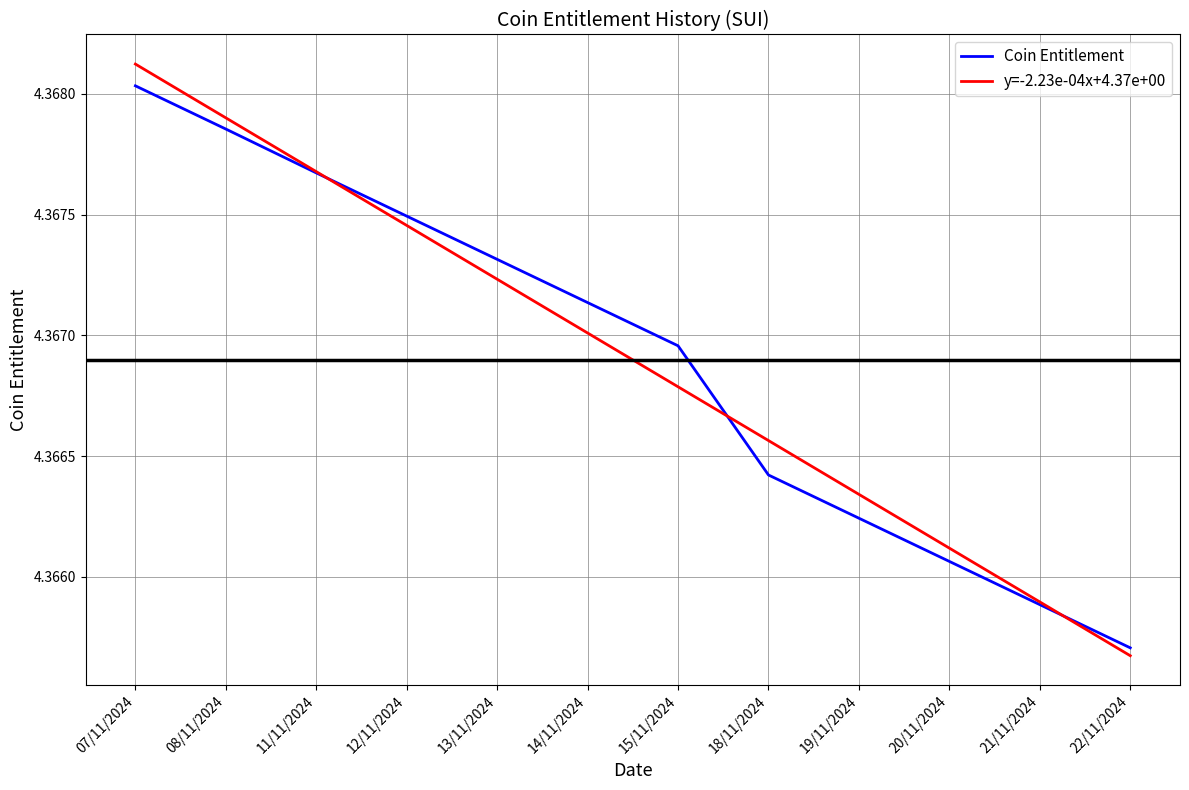

Rank the categories by Coin Entitlement value from highest to lowest.

07/11/2024, 08/11/2024, 11/11/2024, 12/11/2024, 13/11/2024, 14/11/2024, 15/11/2024, 18/11/2024, 19/11/2024, 20/11/2024, 21/11/2024, 22/11/2024